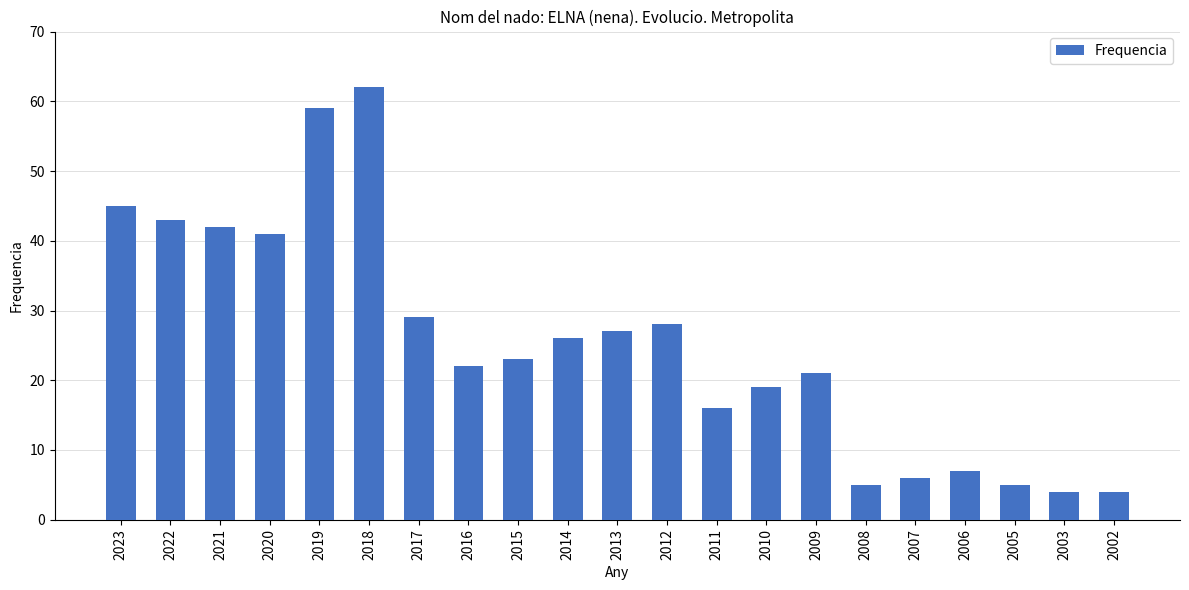

How many distinct data groups are displayed?

1